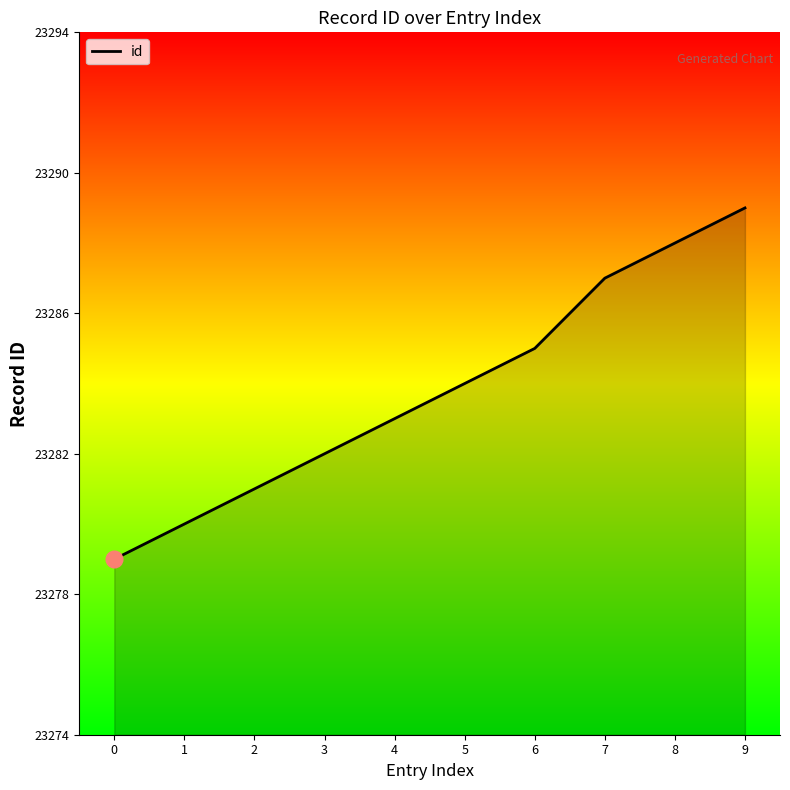

Between 9 and 8, which is larger?

9